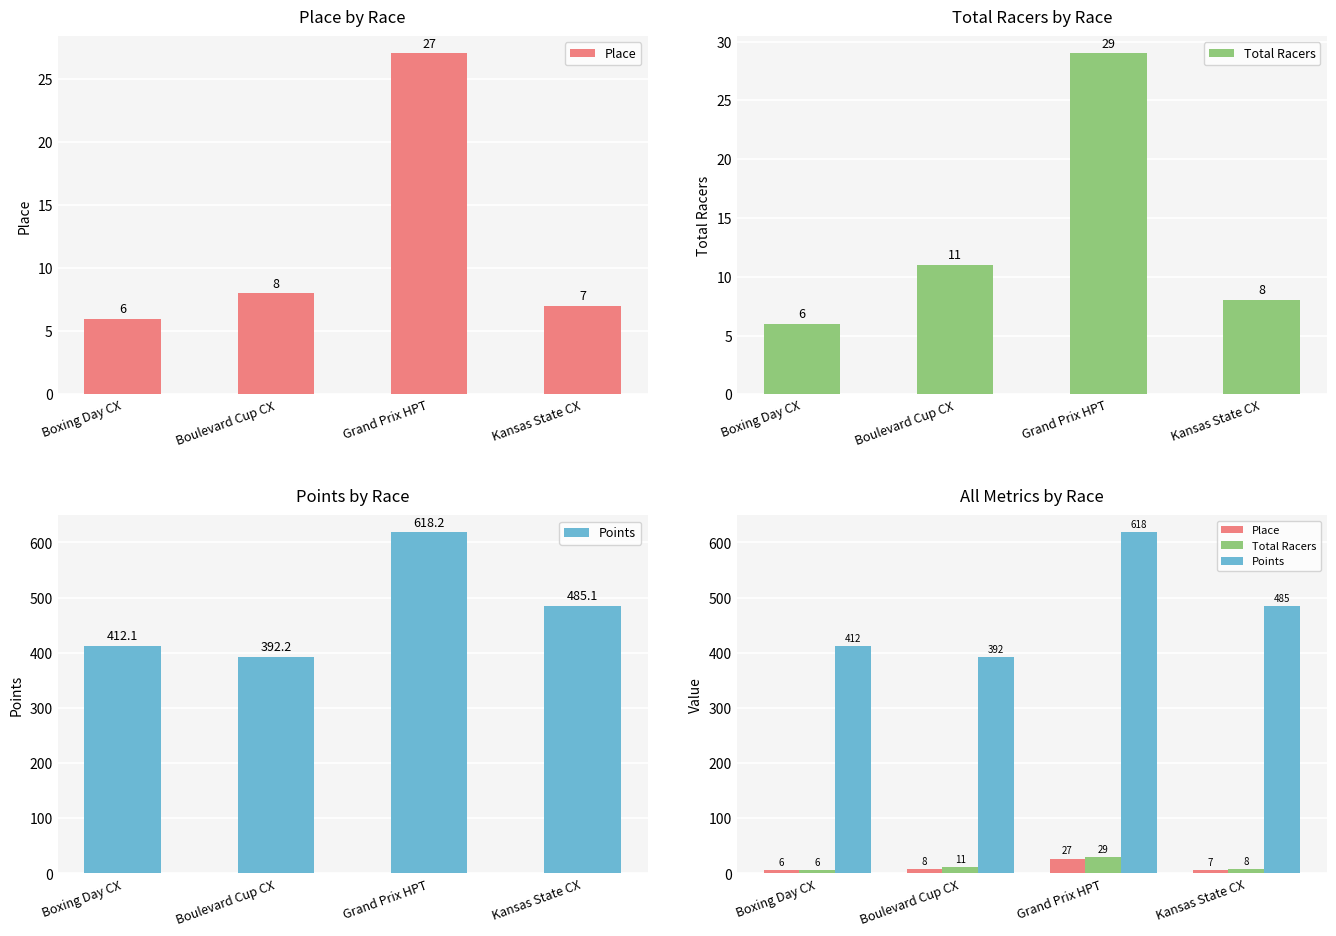

At which category is the sum across all series the highest?

Grand Prix HPT